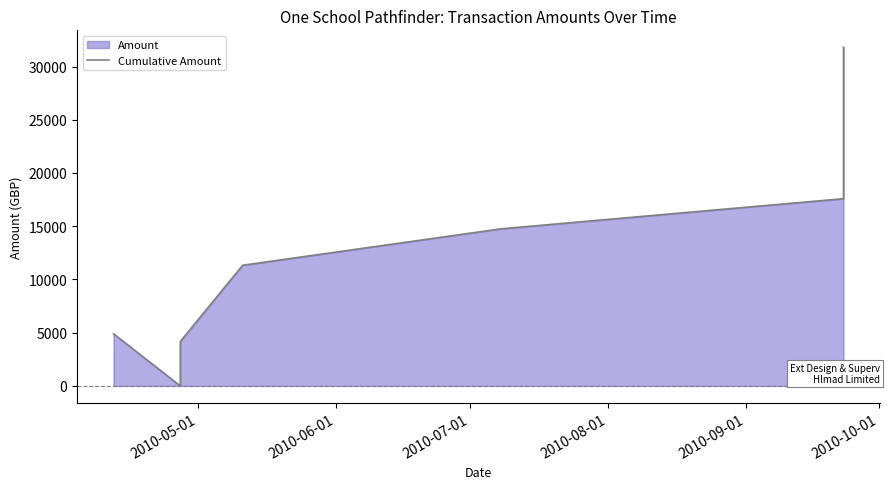

Count the number of categories in the chart.

7